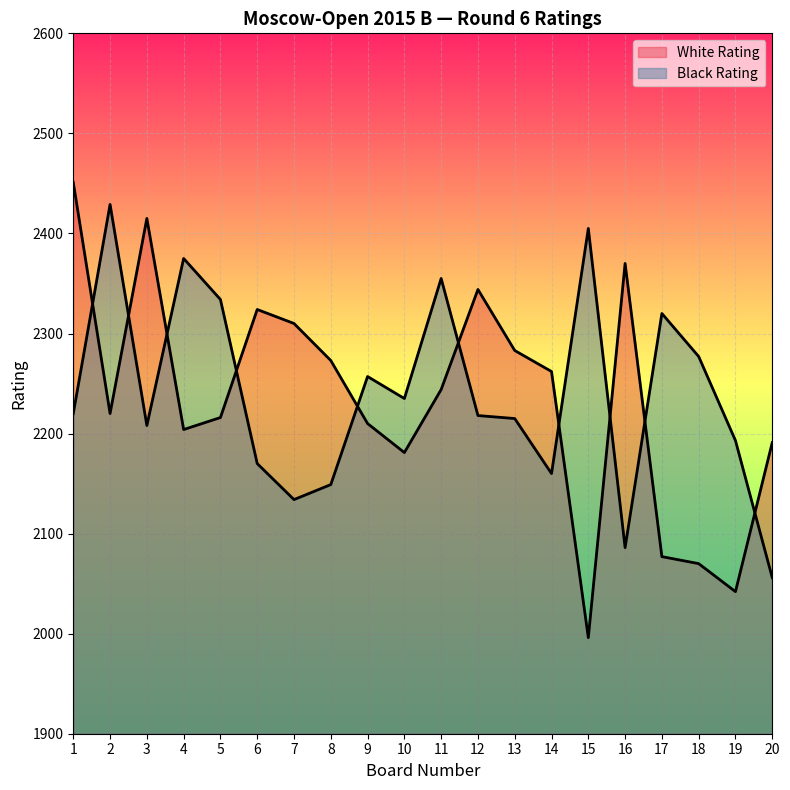

Reading right to left, transcribe all the data shown in this chart.

White Rating: 20=2191	19=2042	18=2070	17=2077	16=2370	15=1996	14=2262	13=2283	12=2344	11=2244	10=2181	9=2210	8=2273	7=2310	6=2324	5=2216	4=2204	3=2415	2=2220	1=2451
Black Rating: 20=2056	19=2193	18=2277	17=2320	16=2086	15=2405	14=2160	13=2215	12=2218	11=2355	10=2235	9=2257	8=2149	7=2134	6=2170	5=2334	4=2375	3=2208	2=2429	1=2220